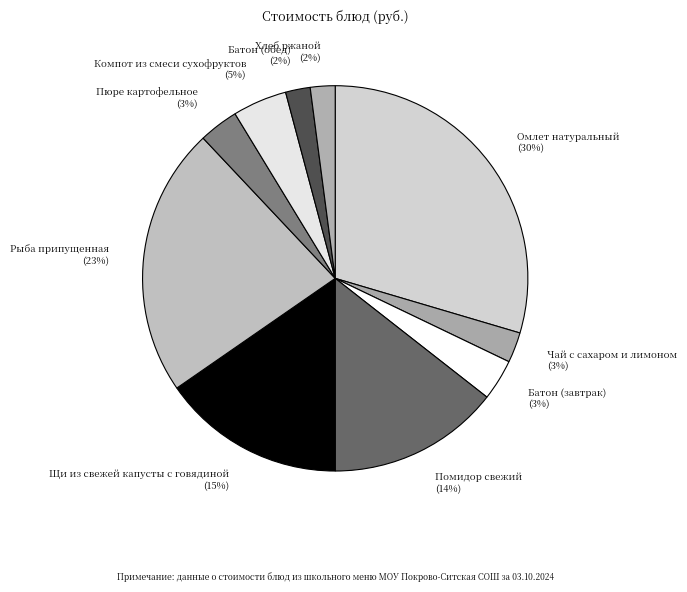

Approximately how many times larger is the value at Батон (обед) compared to Хлеб ржаной?

1.0